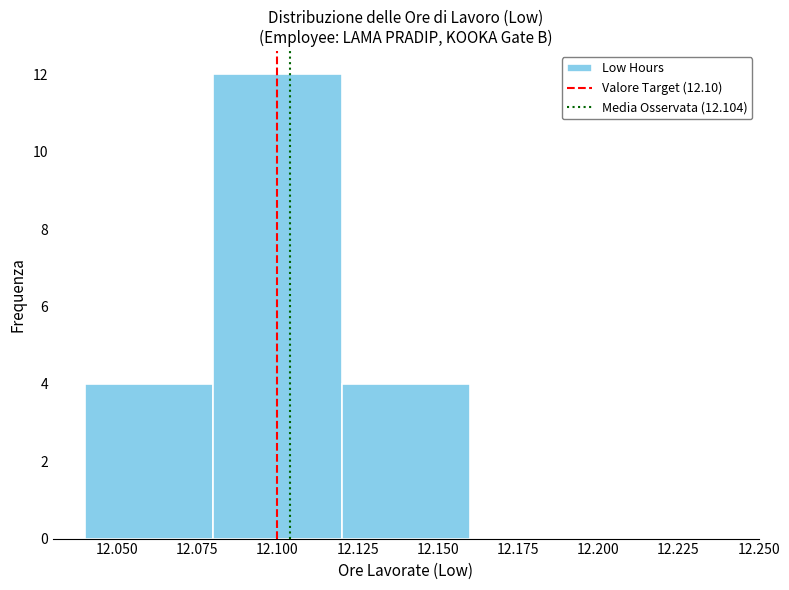

Reading left to right, transcribe this chart: for each bar, give the range it covers on the x-axis and its height. The values are not printed on the chart, so give them approximately, as read against the axis.

12.04 to 12.08: 4
12.08 to 12.12: 12
12.12 to 12.16: 4
12.16 to 12.20: 0
12.20 to 12.24: 0